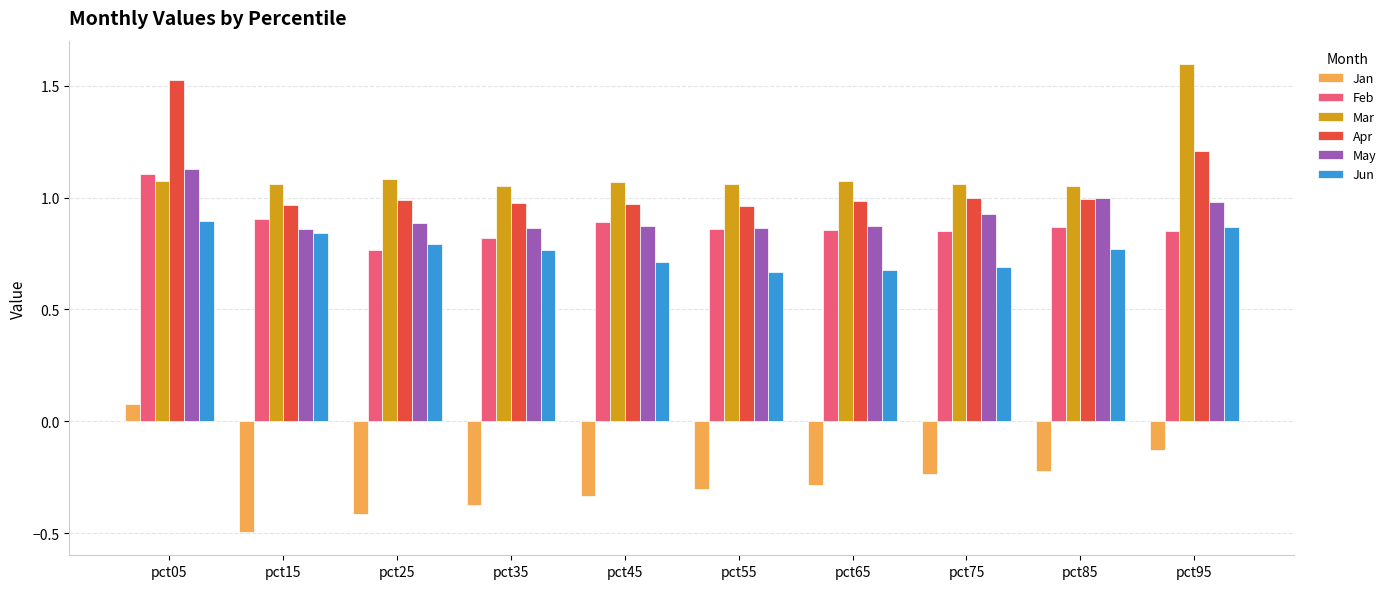

The value of Mar at pct25 is 0.3. True or false?

False